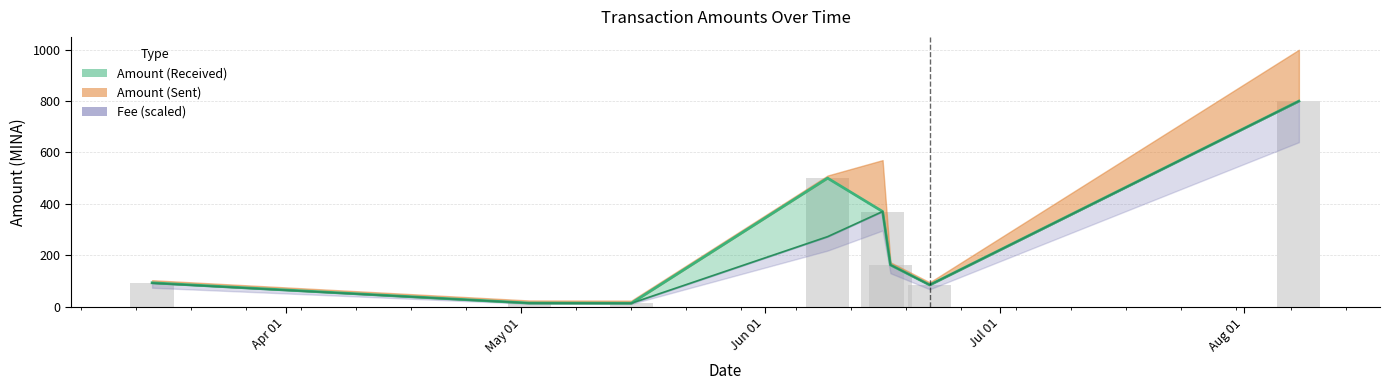

At which category is the sum across all series the highest?

2023-08-08